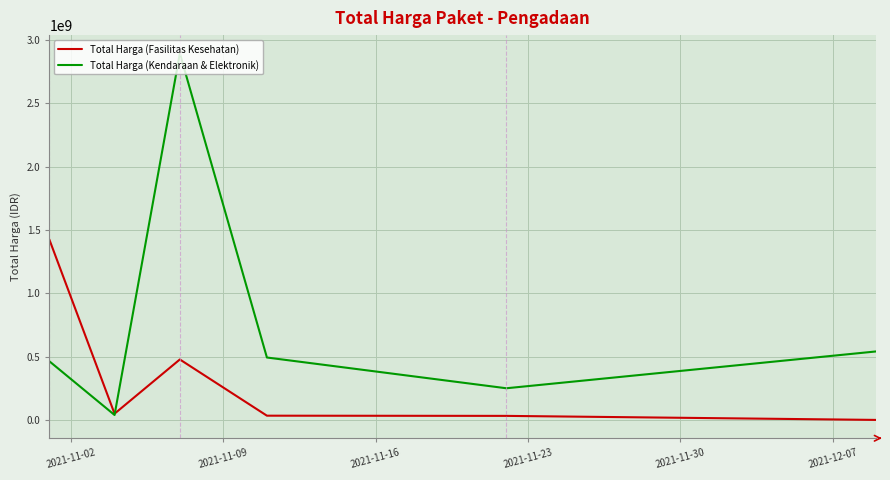

Which series ends up on top after the final intersection of Total Harga (Kendaraan & Elektronik) and Total Harga (Fasilitas Kesehatan)?

Total Harga (Kendaraan & Elektronik)